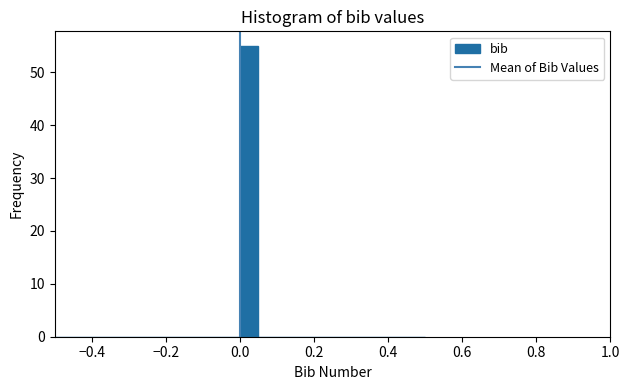

Around what value on the x-axis is the tallest bar? Give the approximate position of its centre, as read against the axis.

0.02